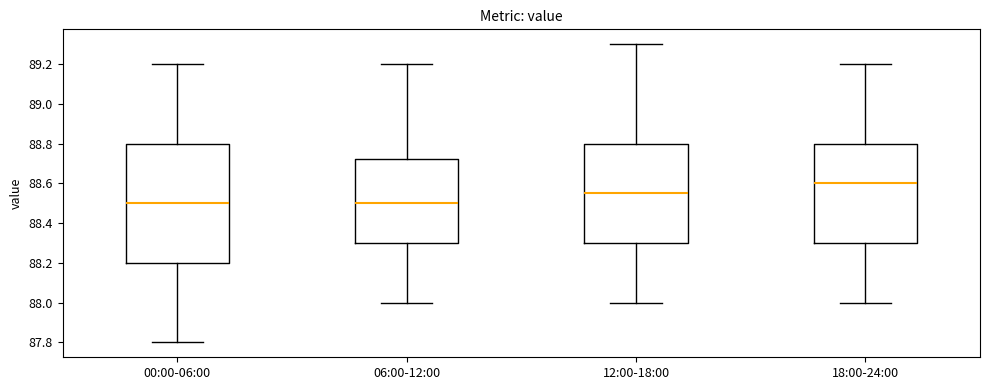

Which box is the tallest, from its lower edge to its upper edge?

00:00-06:00